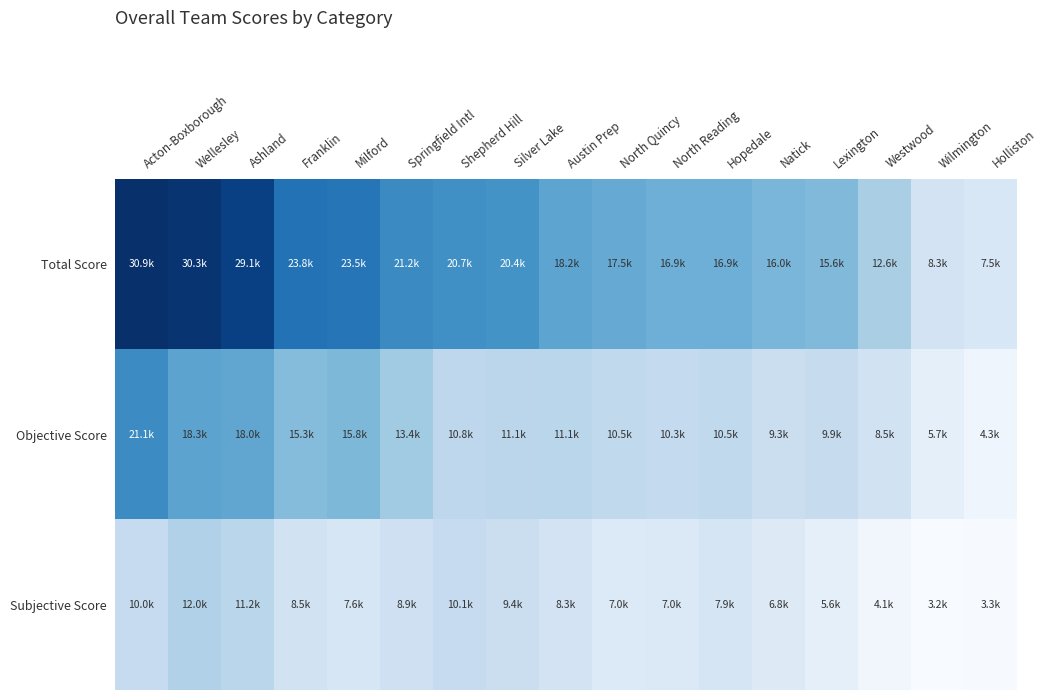

Reading left to right, list all the values displayed in this chart.

Total Score: Acton-Boxborough=30941.1	Wellesley=30319.4	Ashland=29110.5	Franklin=23794.5	Milford=23458.8	Springfield Intl=21219.5	Shepherd Hill=20681.4	Silver Lake=20358.3	Austin Prep=18195.2	North Quincy=17462.9	North Reading=16895.6	Hopedale=16855.3	Natick=15987.0	Lexington=15582.3	Westwood=12599.7	Wilmington=8267.7	Holliston=7483.2
Objective Score: Acton-Boxborough=21120.1	Wellesley=18331.4	Ashland=17951.5	Franklin=15311.5	Milford=15822.8	Springfield Intl=13351.4	Shepherd Hill=10805.7	Silver Lake=11074.3	Austin Prep=11140.1	North Quincy=10502.9	North Reading=10308.6	Hopedale=10465.6	Natick=9320.0	Lexington=9934.3	Westwood=8545.7	Wilmington=5665.7	Holliston=4334.2
Subjective Score: Acton-Boxborough=10044.0	Wellesley=11988.0	Ashland=11159.0	Franklin=8483.0	Milford=7636.0	Springfield Intl=8926.0	Shepherd Hill=10073.0	Silver Lake=9394.0	Austin Prep=8278.0	North Quincy=6960.0	North Reading=7001.0	Hopedale=7884.0	Natick=6799.0	Lexington=5648.0	Westwood=4054.0	Wilmington=3184.0	Holliston=3321.0